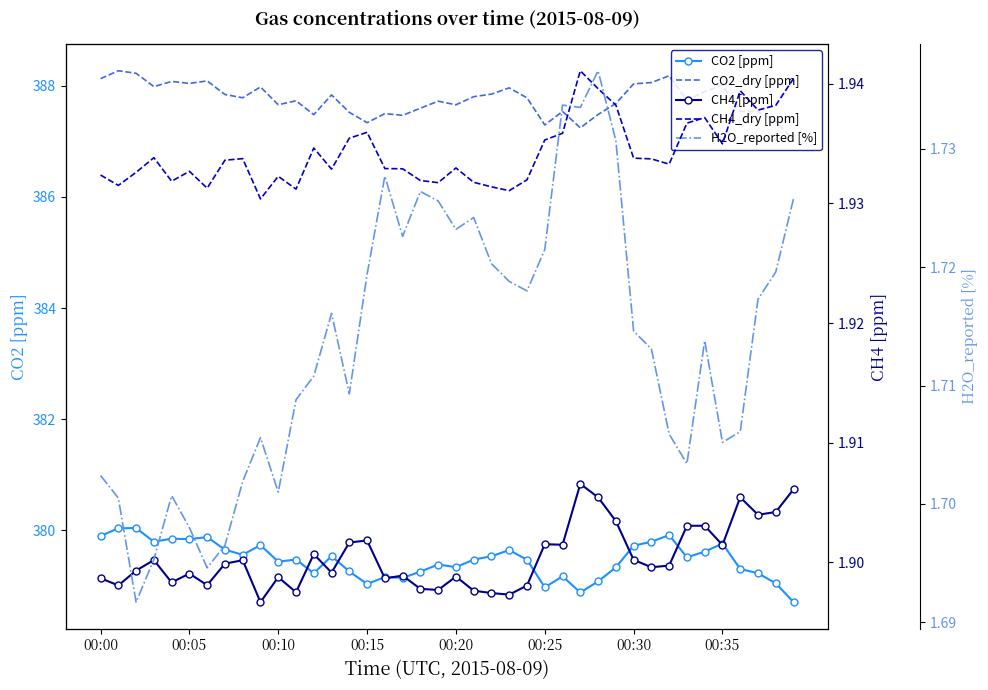

Is this an area chart (filled region under the line)?

No